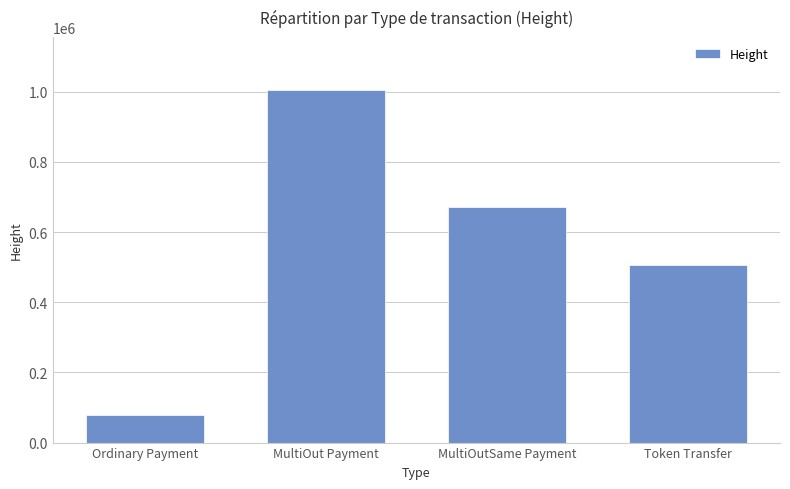

At which label is the value closest to 542693?

Token Transfer